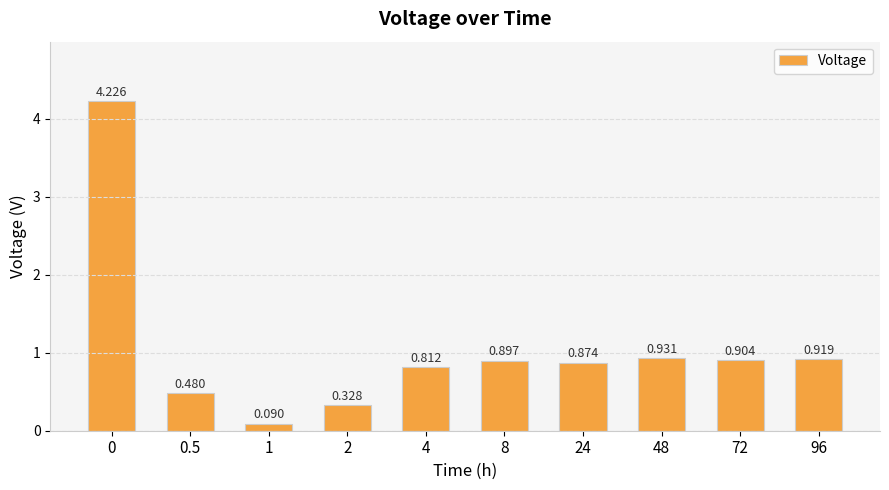

Where is the data nearest to the value 2?

48